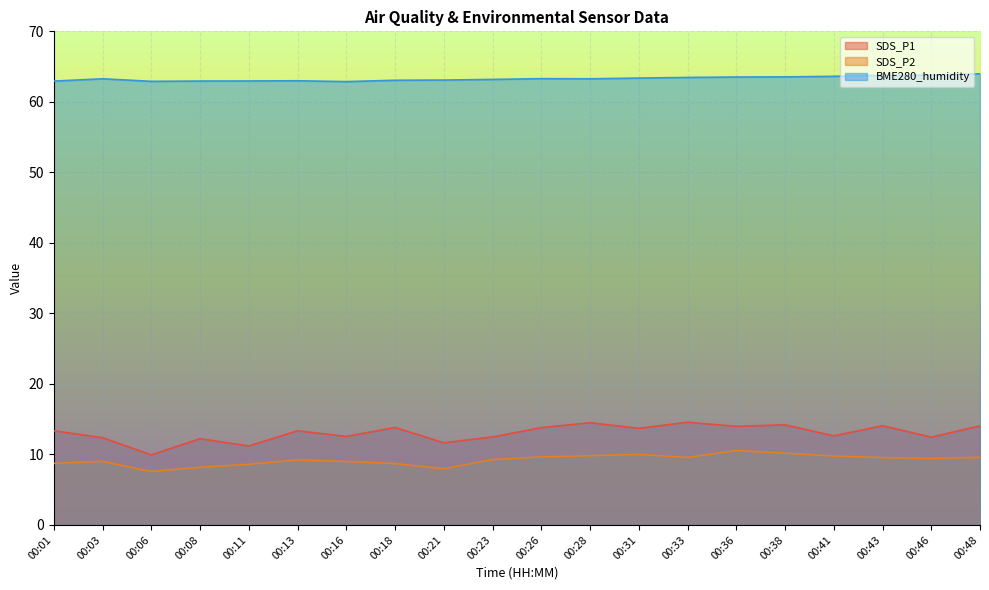

Reading left to right, extract all data points from this chart.

SDS_P1: 00:01=13.3	00:03=12.4	00:06=9.9	00:08=12.2	00:11=11.2	00:13=13.3	00:16=12.6	00:18=13.8	00:21=11.7	00:23=12.5	00:26=13.8	00:28=14.5	00:31=13.7	00:33=14.6	00:36=14.0	00:38=14.2	00:41=12.6	00:43=14.1	00:46=12.4	00:48=14.1
SDS_P2: 00:01=8.7	00:03=9.0	00:06=7.6	00:08=8.2	00:11=8.6	00:13=9.2	00:16=9.0	00:18=8.7	00:21=8.0	00:23=9.3	00:26=9.7	00:28=9.8	00:31=10.0	00:33=9.6	00:36=10.6	00:38=10.2	00:41=9.8	00:43=9.6	00:46=9.4	00:48=9.6
BME280_humidity: 00:01=62.9	00:03=63.3	00:06=62.9	00:08=63.0	00:11=63.0	00:13=63.0	00:16=62.9	00:18=63.1	00:21=63.1	00:23=63.2	00:26=63.3	00:28=63.3	00:31=63.4	00:33=63.5	00:36=63.5	00:38=63.5	00:41=63.6	00:43=63.8	00:46=63.8	00:48=64.0